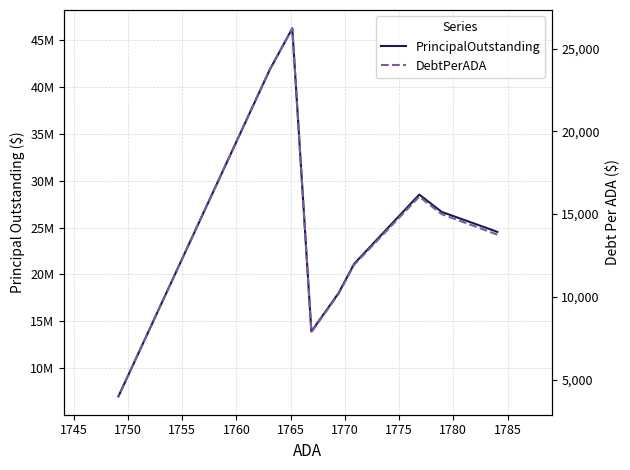

Rank the series by their average value, from lowest to highest.

DebtPerADA, PrincipalOutstanding